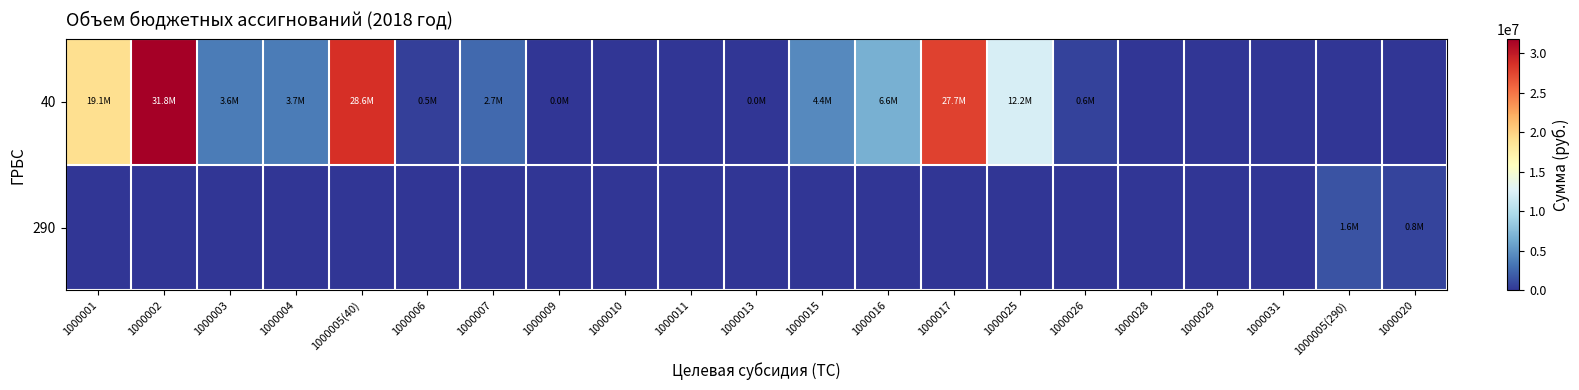

What is the spread (max minus min) of values at 1000015?

4422500